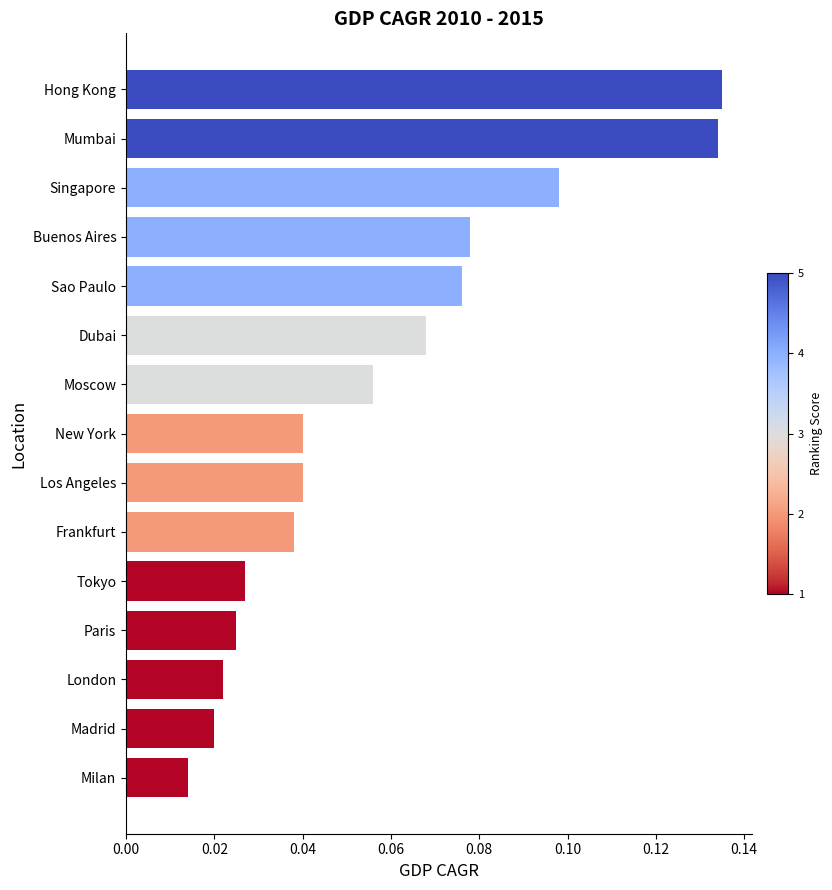

True or false: the data shows 0.0 at Dubai.

False